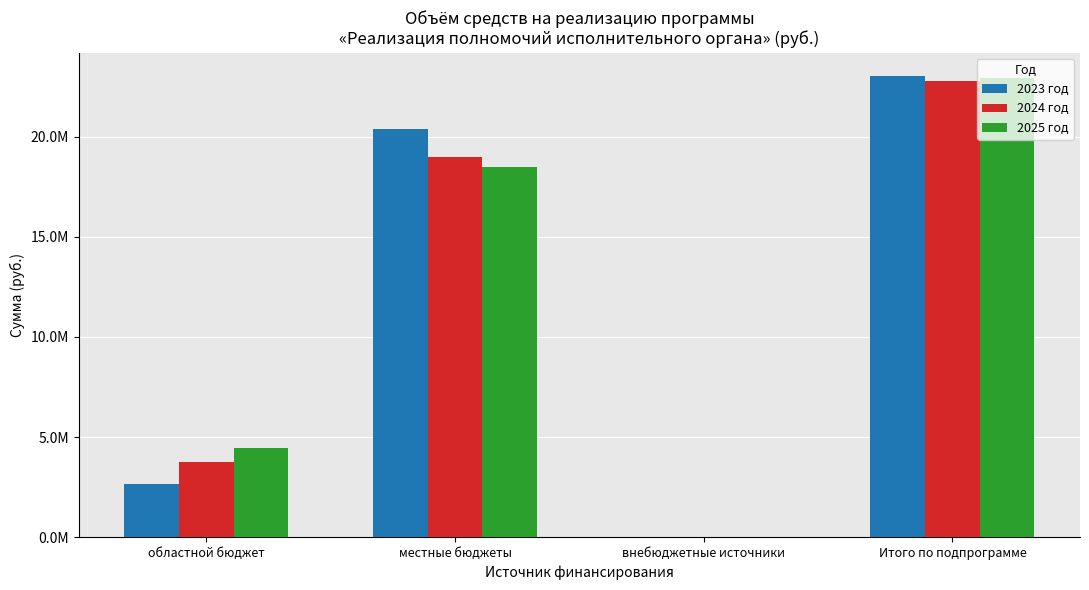

What is the sum of all 2025 год values?

45887269.1